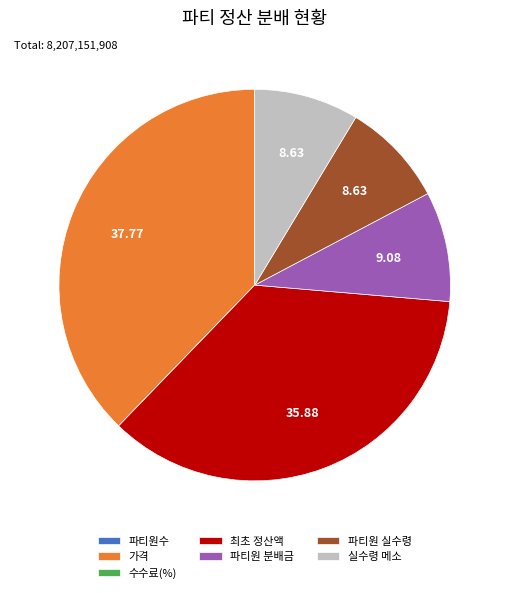

Does 최초 정산액 represent more than half of the total?

No